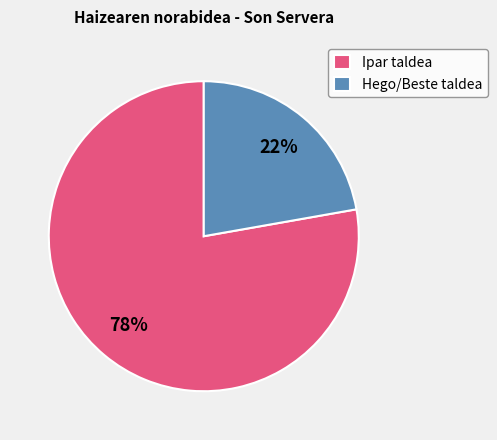

How many segments does this pie chart have?

2